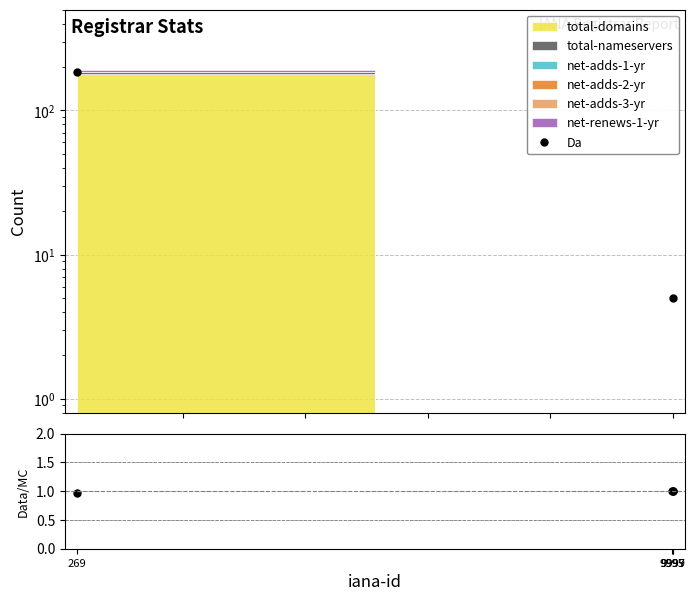

What is the approximate value of Da/MC at 9995?

1.0